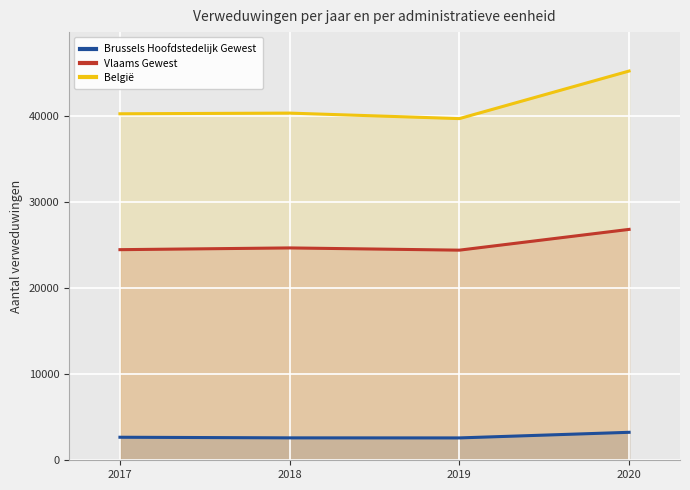

Where does the Vlaams Gewest series first go above 24650?

2020